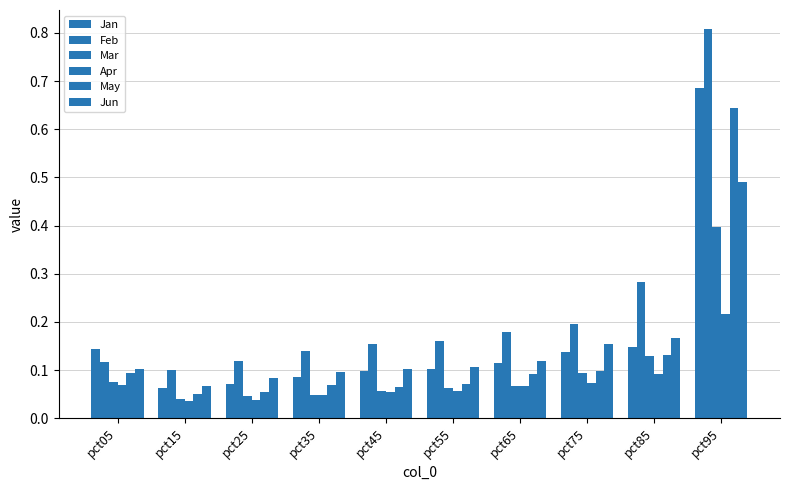

How many distinct data groups are displayed?

6